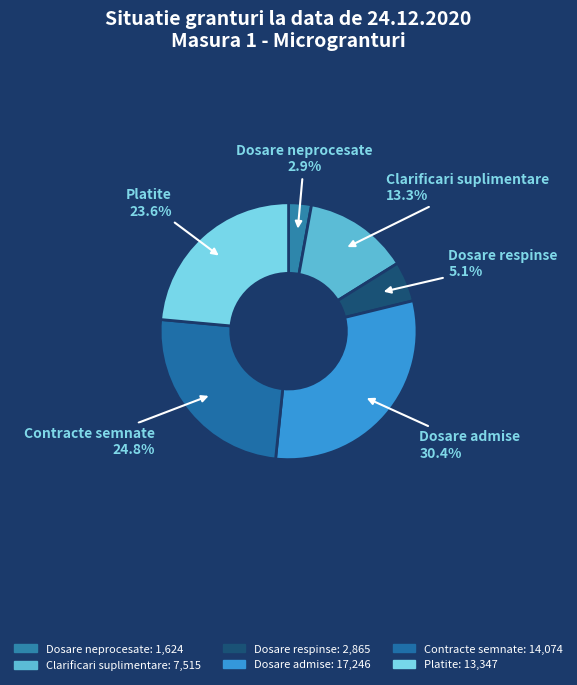

What percentage is the Dosare admise slice, to the nearest percent?

30%